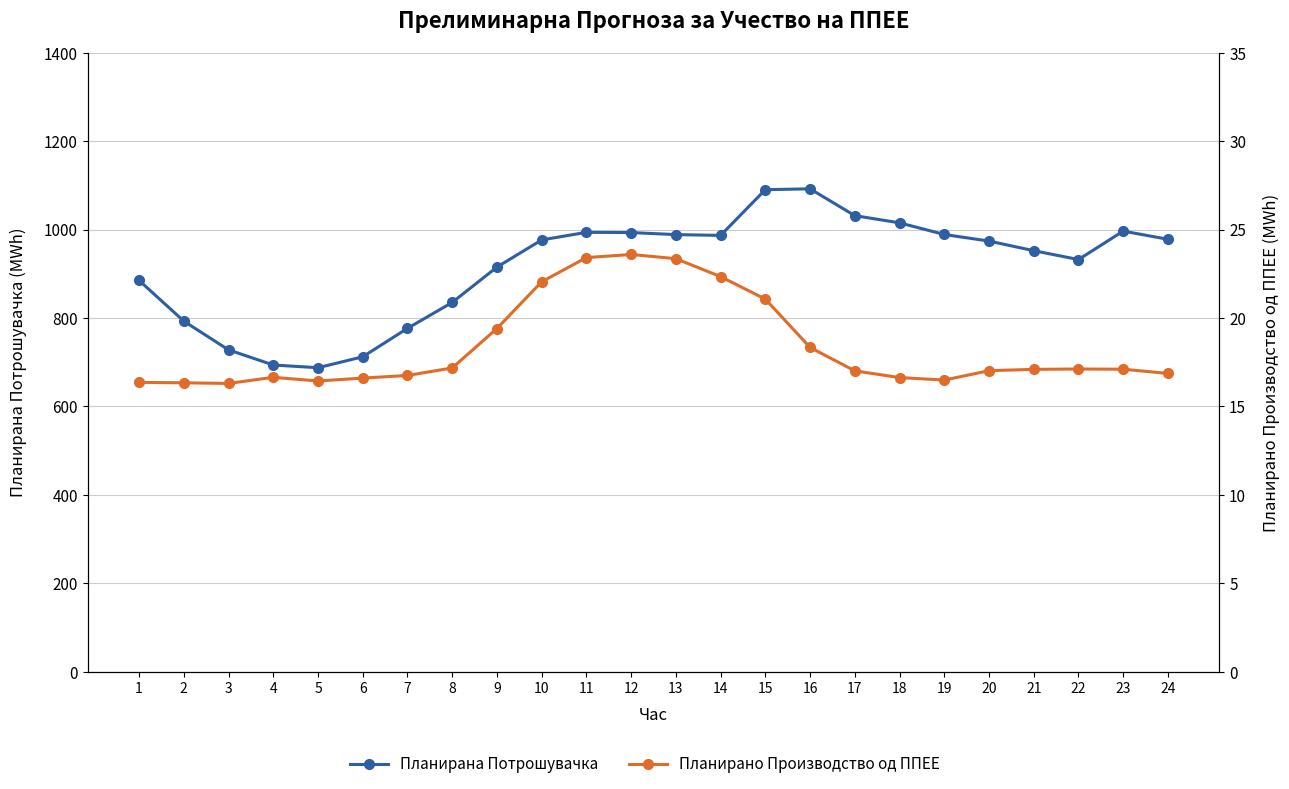

How many series are shown in this chart?

2